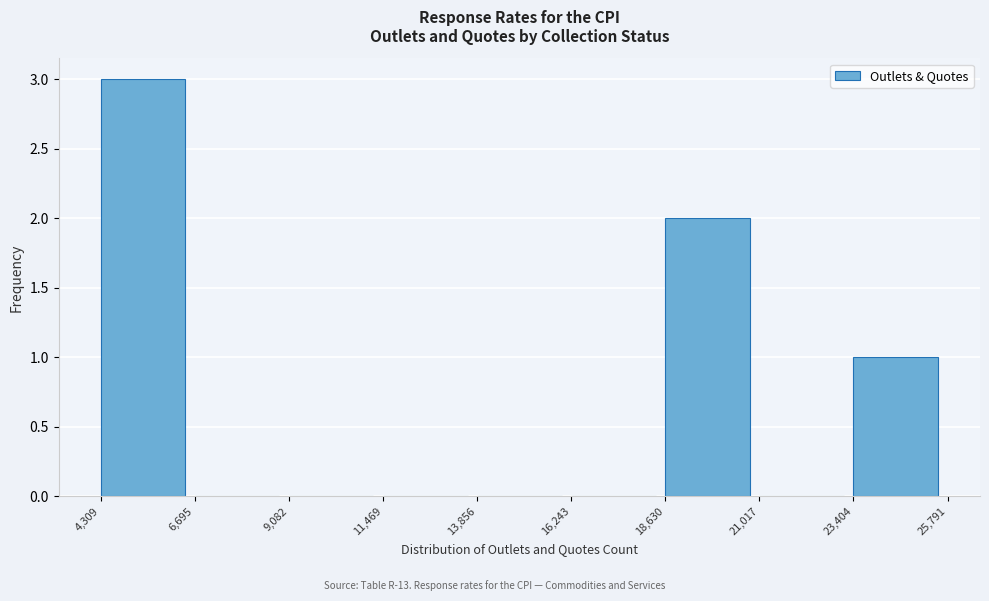

Reading left to right, list every bar in this chart as the range it spans on the x-axis followed by its height. The values are not printed on the chart, so give them approximately, as read against the axis.

4,309 to 6,695: 3
6,695 to 9,082: 0
9,082 to 11,469: 0
11,469 to 13,856: 0
13,856 to 16,243: 0
16,243 to 18,630: 0
18,630 to 21,017: 2
21,017 to 23,404: 0
23,404 to 25,791: 1